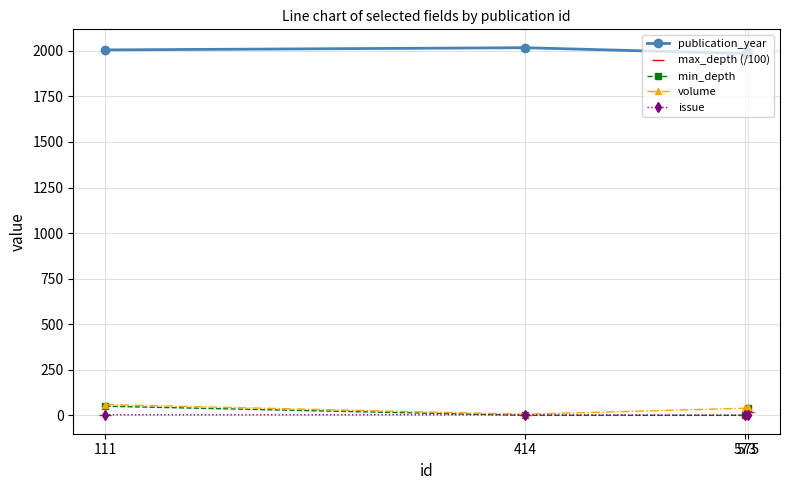

What are all the series names shown in the legend?

publication_year, max_depth (/100), min_depth, volume, issue